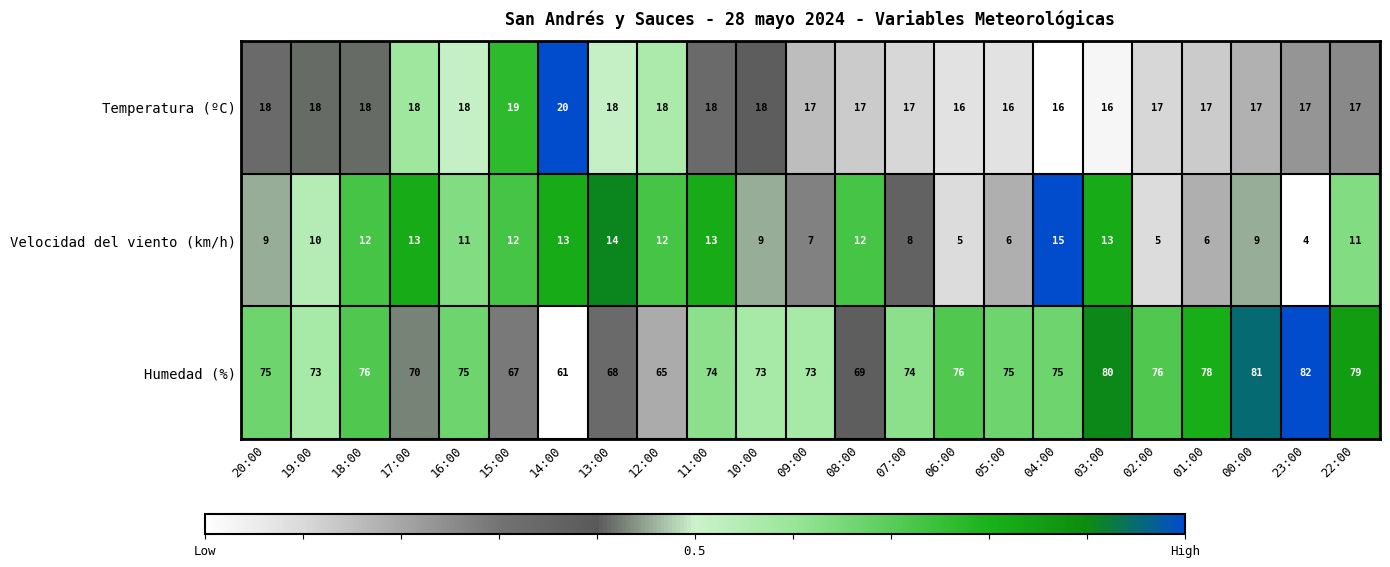

How many series are shown in this chart?

3